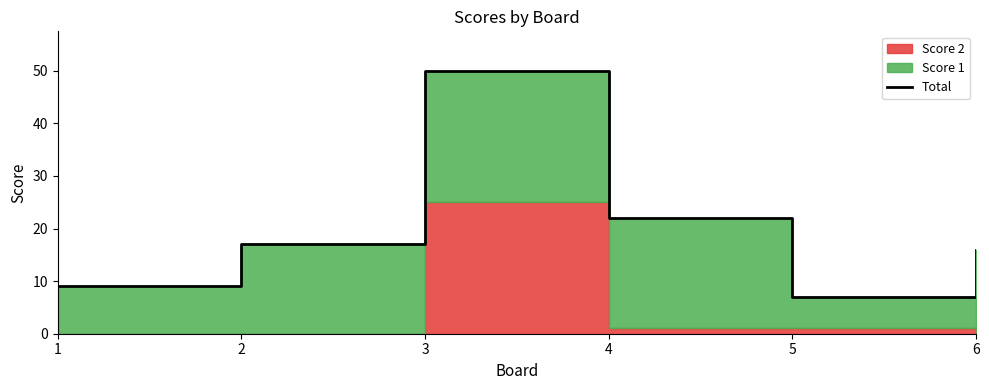

List the labels in order of value, smallest first.

5, 1, 6, 2, 4, 3